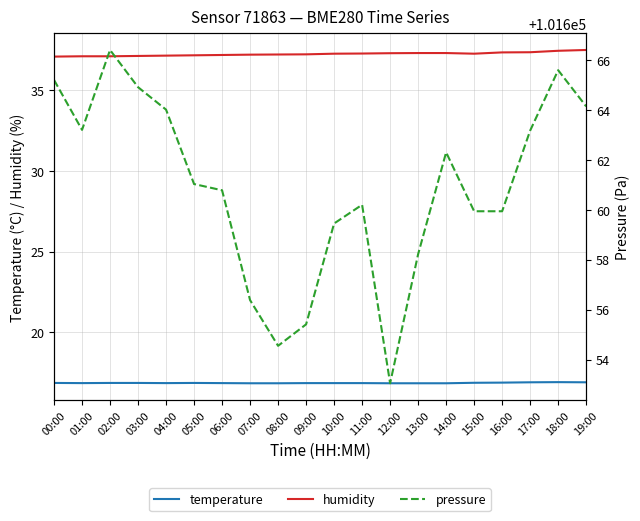

How many lines are shown in the chart?

3